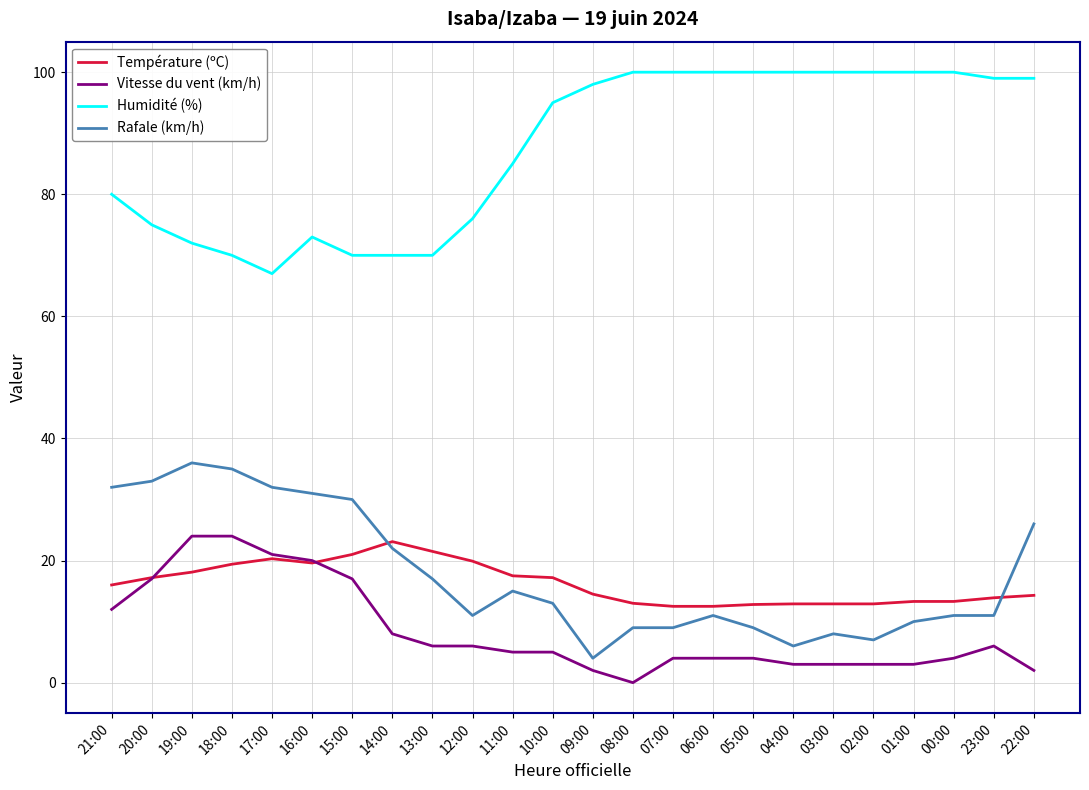

True or false: Vitesse du vent (km/h) and Température (ºC) cross at least once.

True